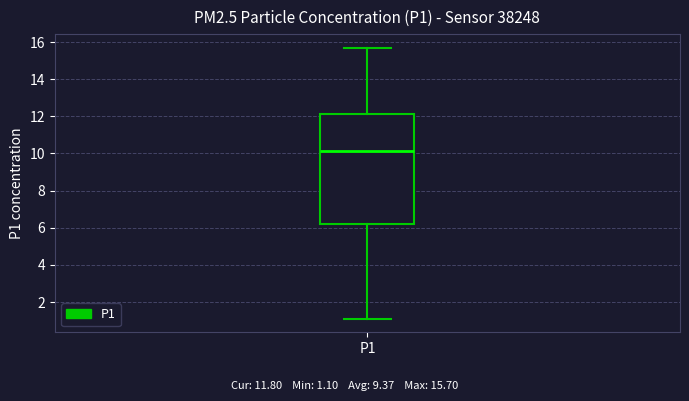

Where does the upper whisker of the box for P1 end on the y-axis? The values are not printed on the chart, so give them approximately, as read against the axis.

15.8